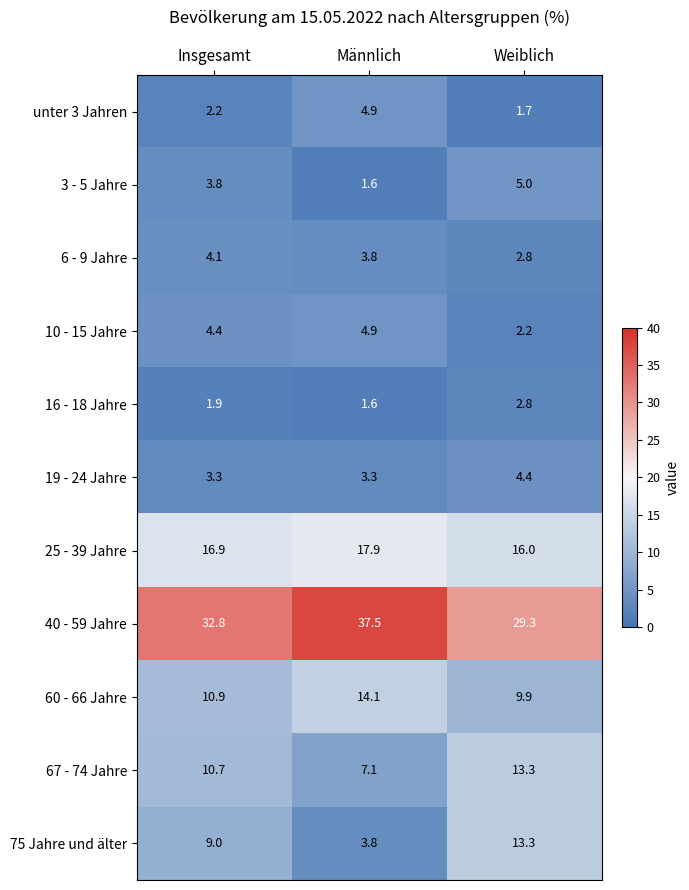

What is the average value of the 40 - 59 Jahre series?

33.2